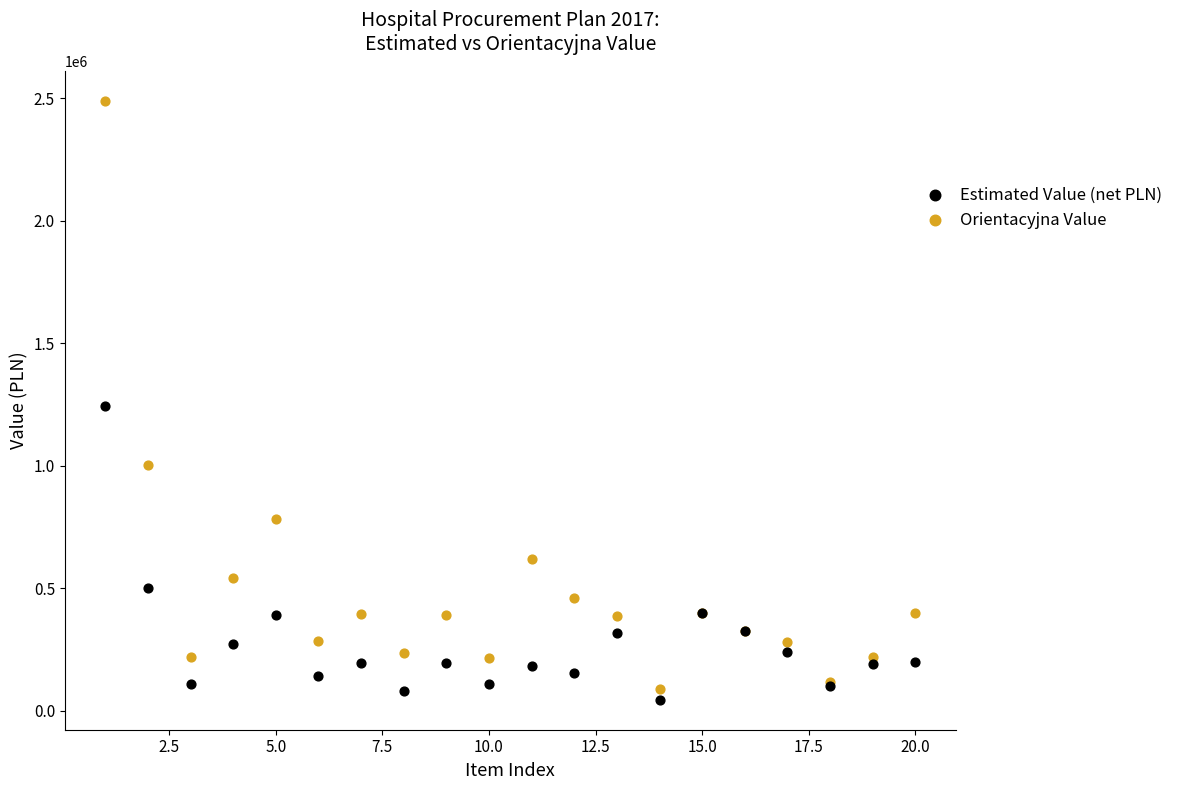

Which series reaches the minimum Y coordinate?

Estimated Value (net PLN)